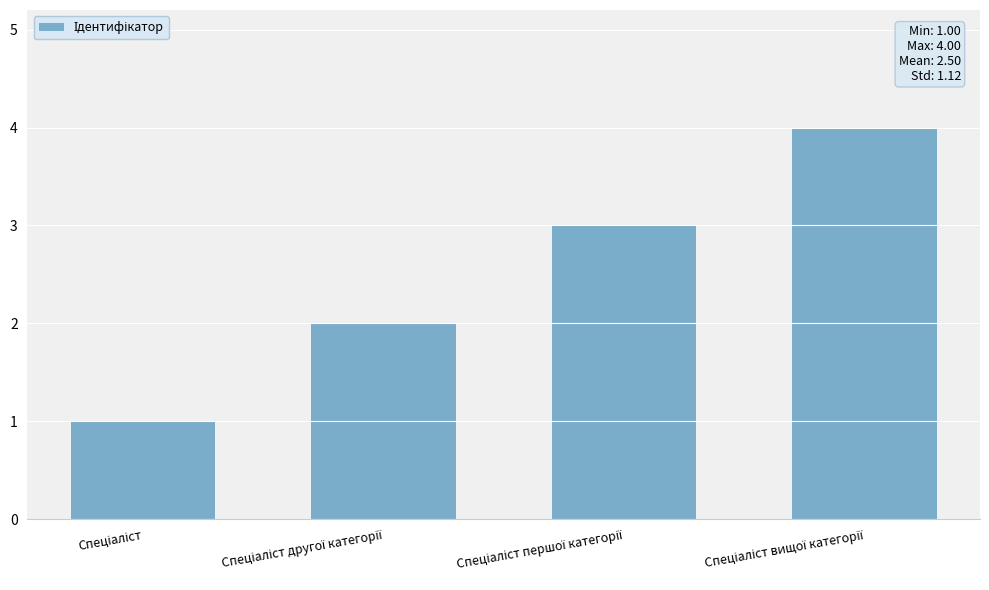

What is the maximum value shown in the chart?

4